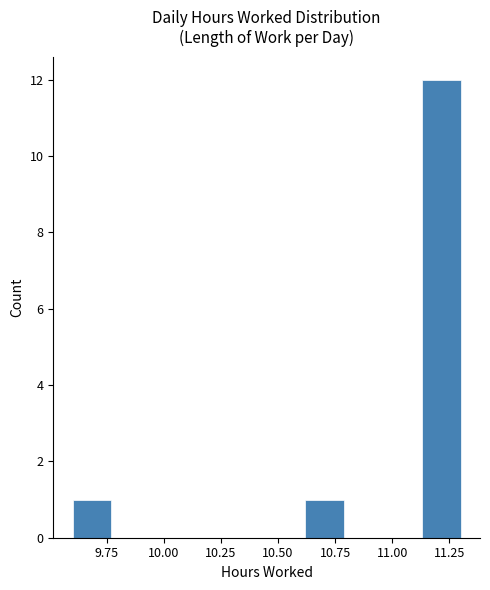

Read against the x-axis, roughly where is the centre of the tallest bar?

11.20